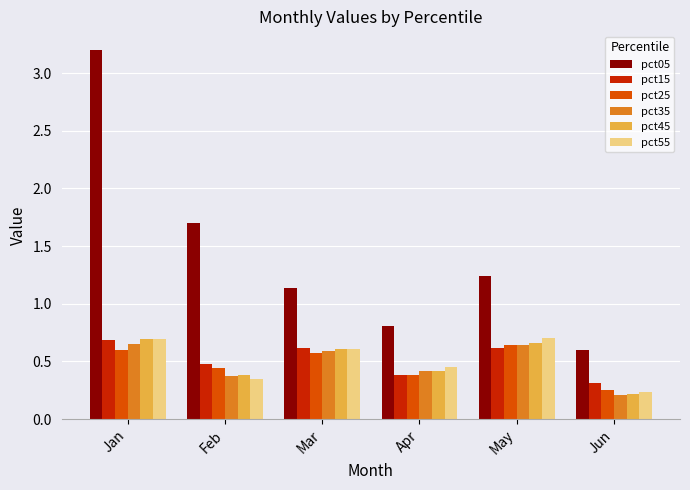

Does the chart contain stacked bars?

No